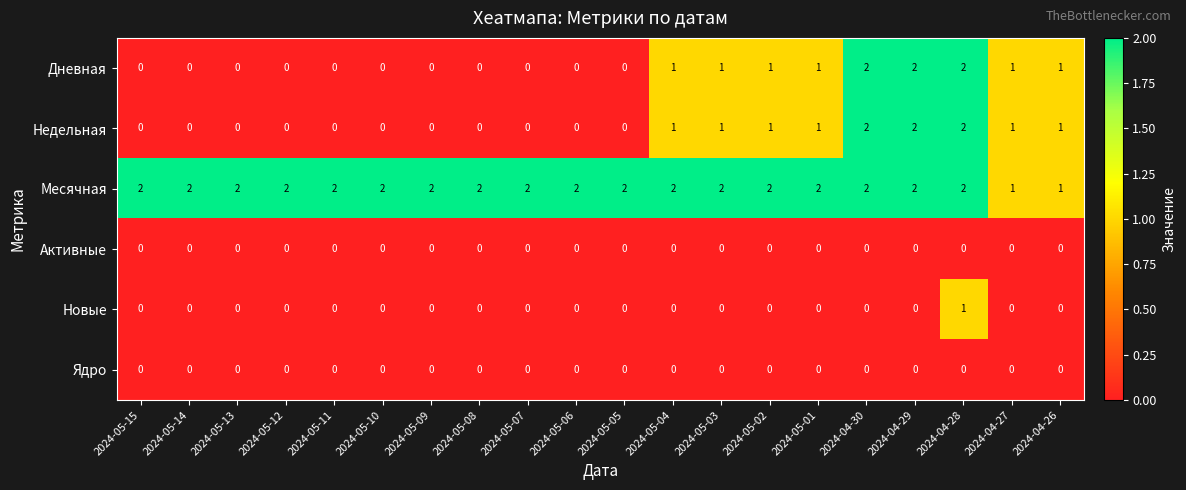

Is it true that Недельная equals -1 at 2024-05-14?

False